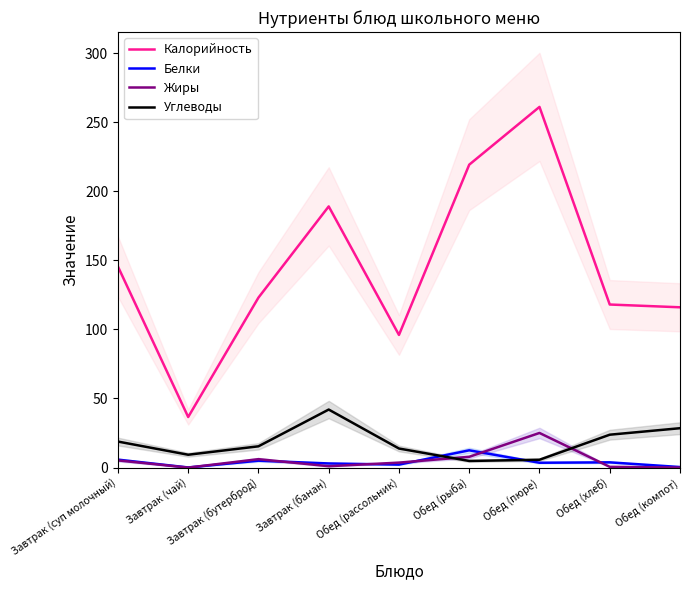

What is the difference between the maximum and minimum values in the Белки series?

12.4